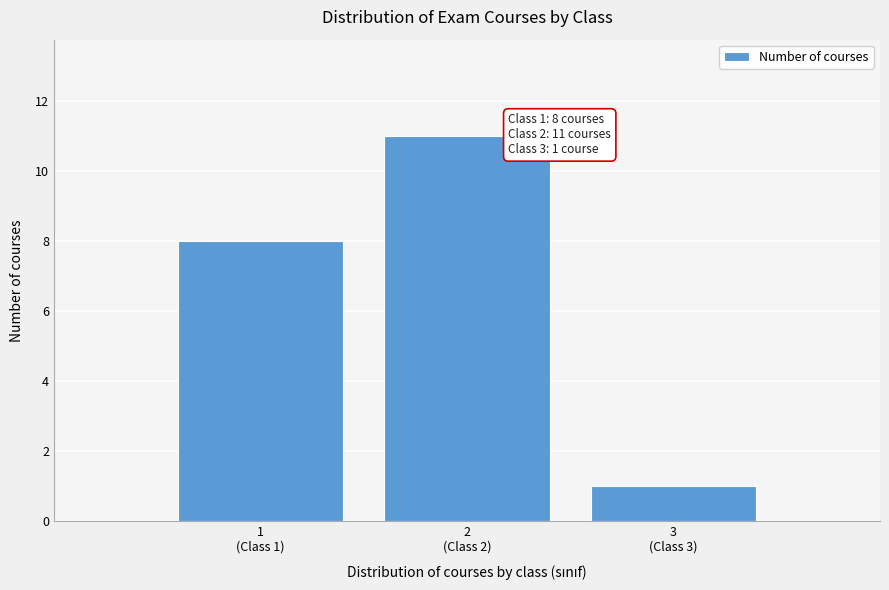

Reading left to right, list all the values displayed in this chart.

8	11	1